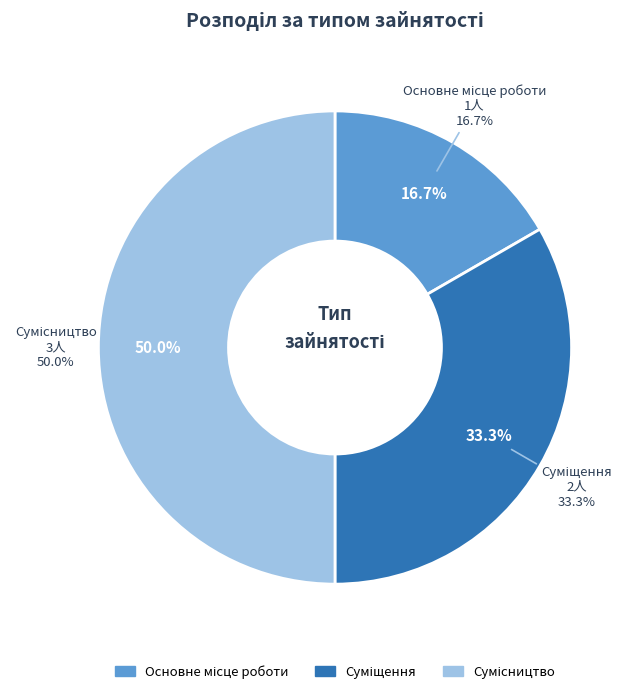

What is the smallest slice in the pie chart?

Основне місце роботи